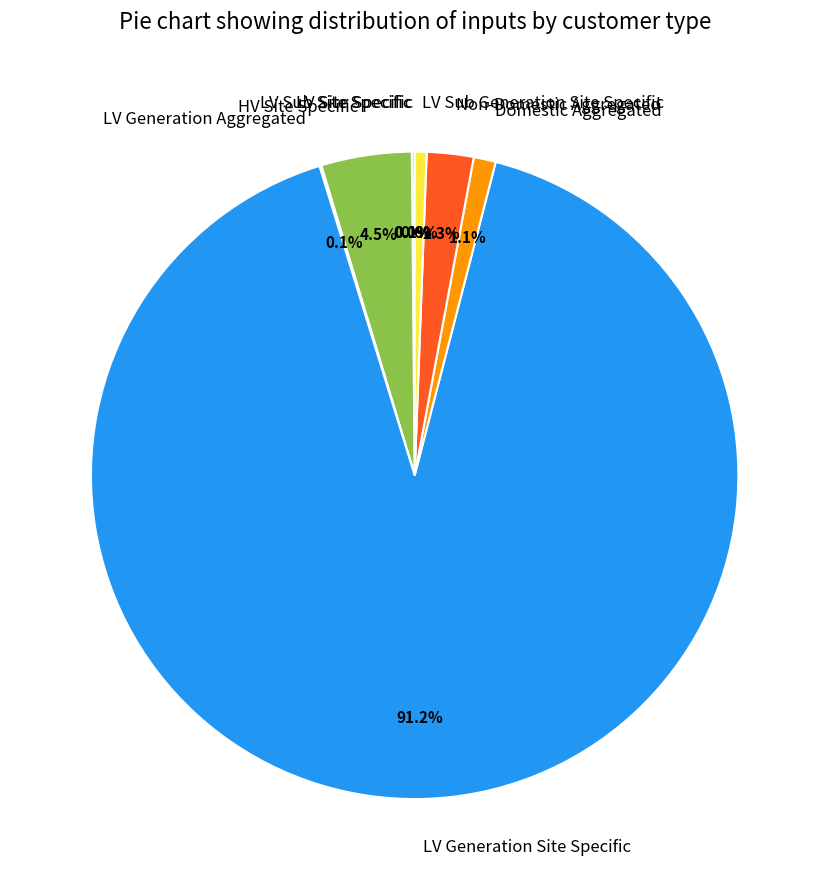

To the nearest percent, what is the difference between the largest and smallest slice percentages?

91%